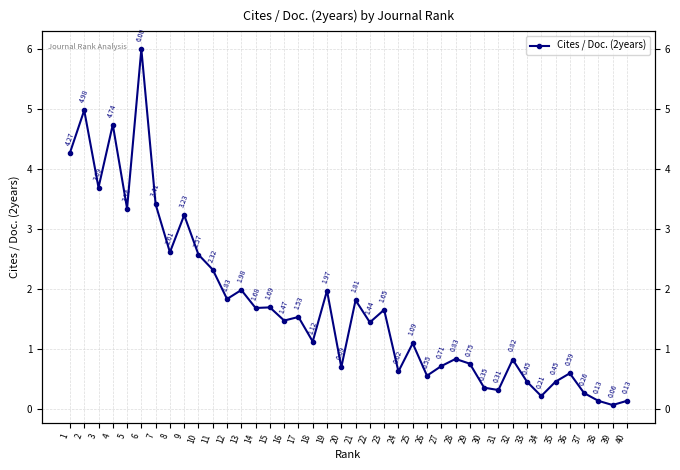

Reading right to left, what are all the values shown in this chart?

40=0.1	39=0.1	38=0.1	37=0.3	36=0.6	35=0.5	34=0.2	33=0.5	32=0.8	31=0.3	30=0.3	29=0.8	28=0.8	27=0.7	26=0.6	25=1.1	24=0.6	23=1.6	22=1.4	21=1.8	20=0.7	19=2.0	18=1.1	17=1.5	16=1.5	15=1.7	14=1.7	13=2.0	12=1.8	11=2.3	10=2.6	9=3.2	8=2.6	7=3.4	6=6.0	5=3.3	4=4.7	3=3.7	2=5.0	1=4.3